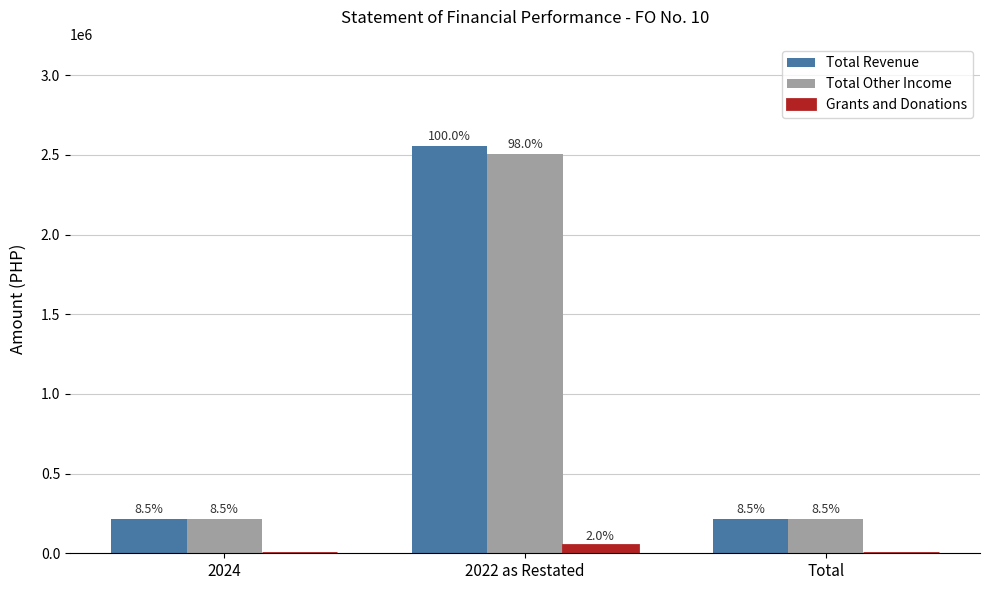

Which category has the highest value across all series?

2022 as Restated